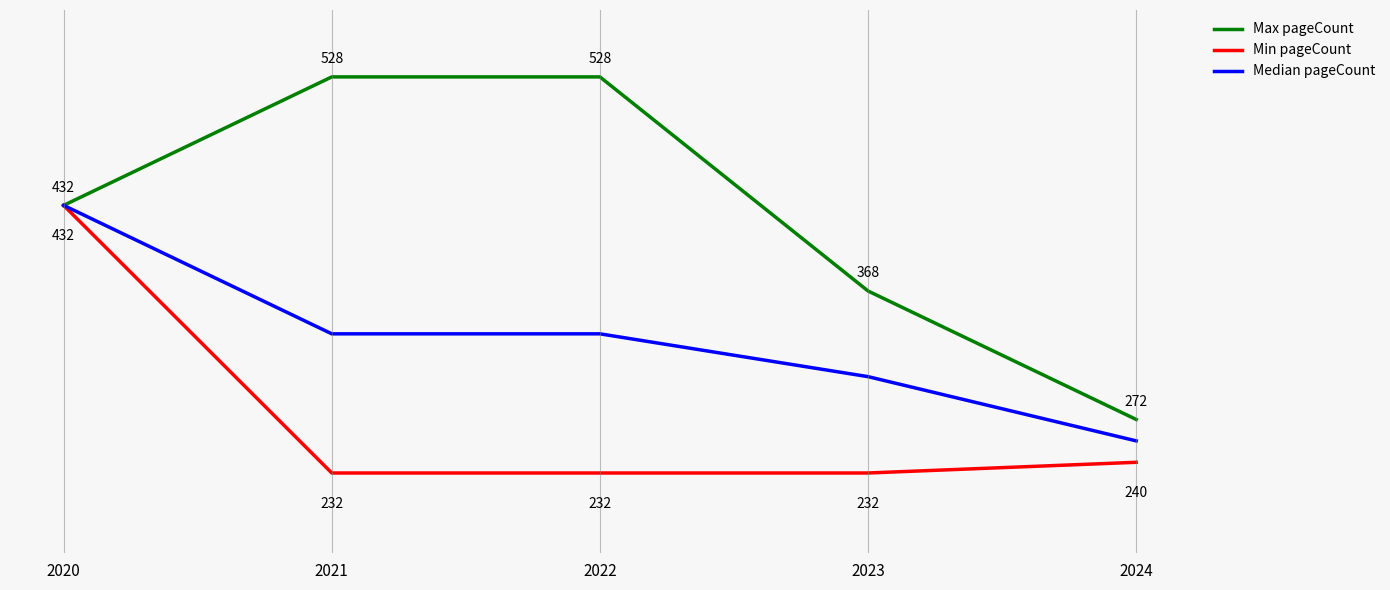

Between 2022 and 2023, which series saw the biggest shift?

Max pageCount